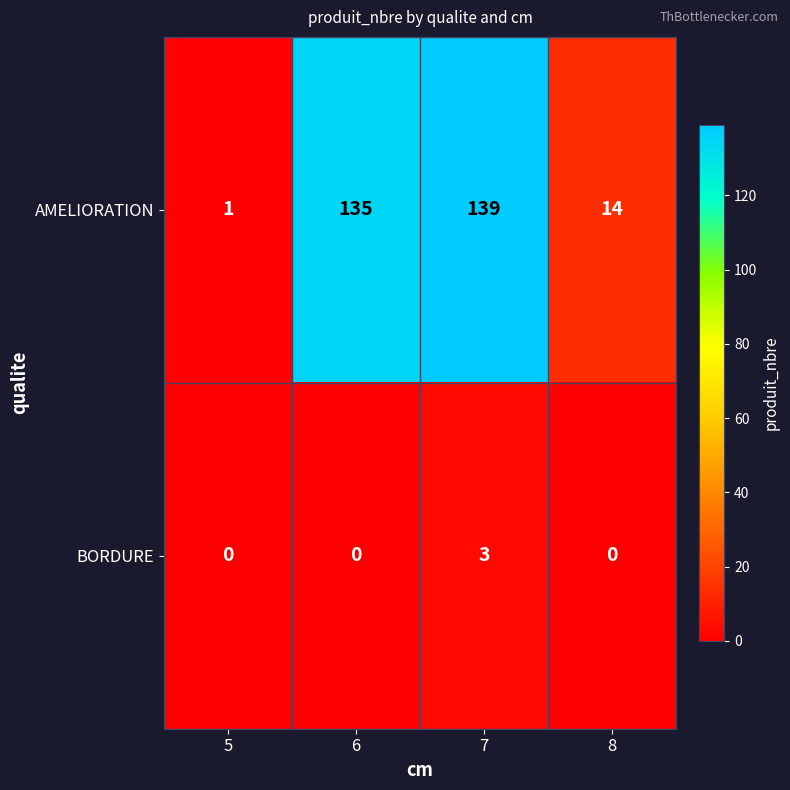

Reading right to left, list all the values displayed in this chart.

AMELIORATION: 14	139	135	1
BORDURE: 0	3	0	0